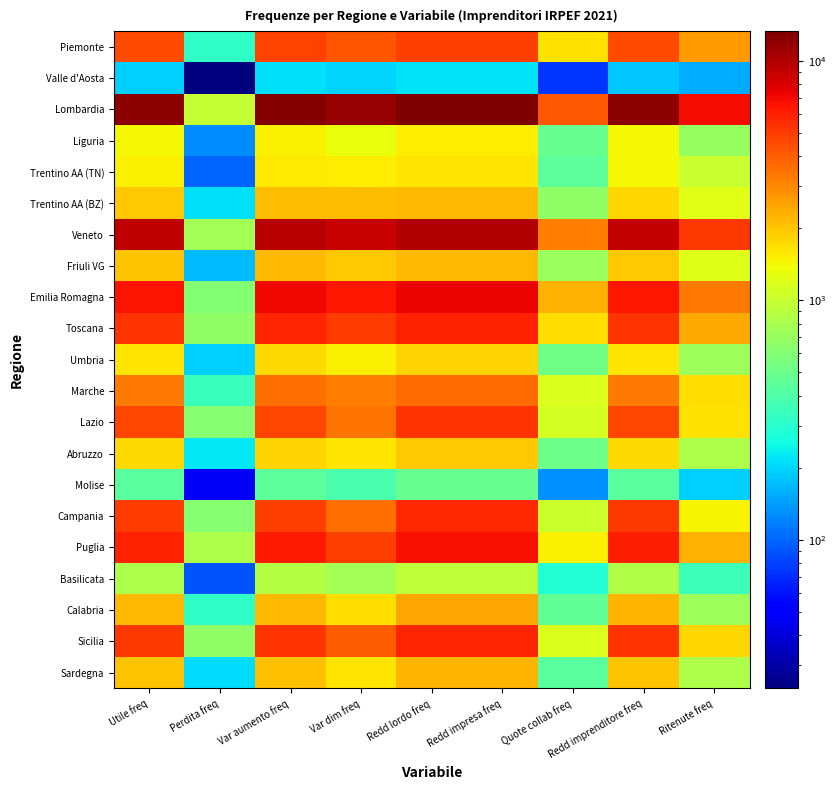

What is the spread (max minus min) of values at Perdita freq?

963